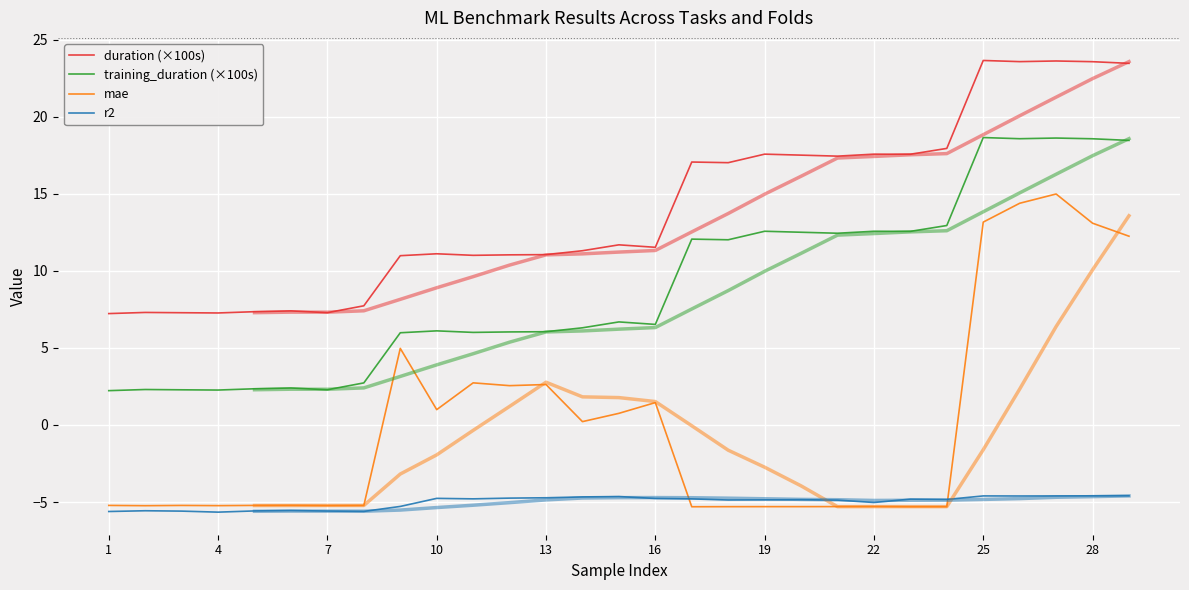

True or false: r2 and training_duration (×100s) intersect in this chart.

False